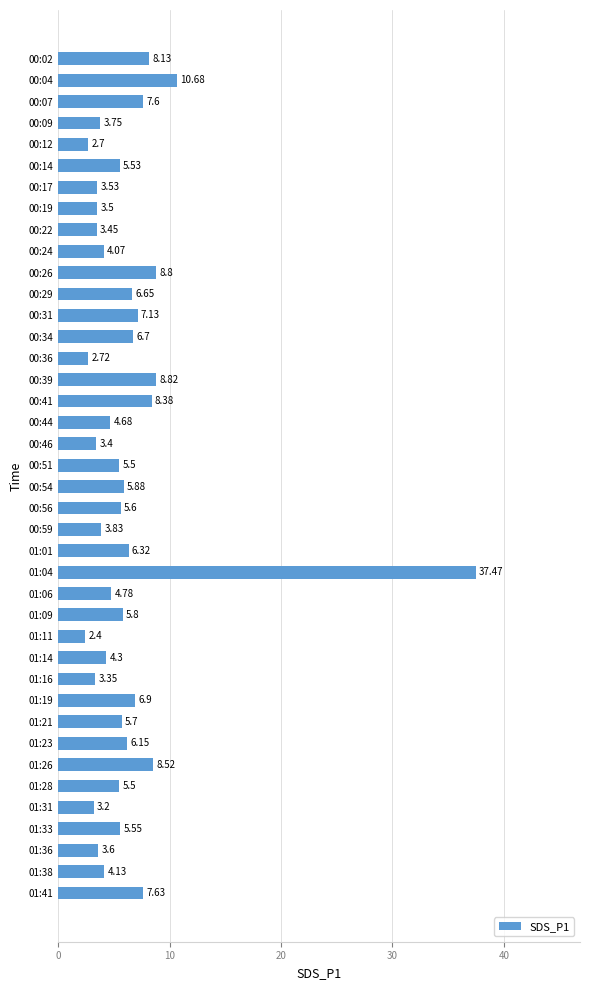

Which label corresponds to the largest value in the chart?

01:04